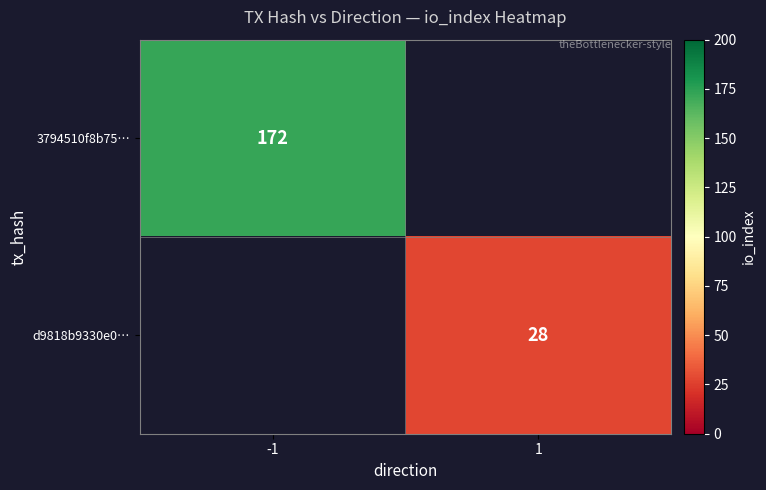

Is it true that 3794510f8b75… equals 280.2 at -1?

False